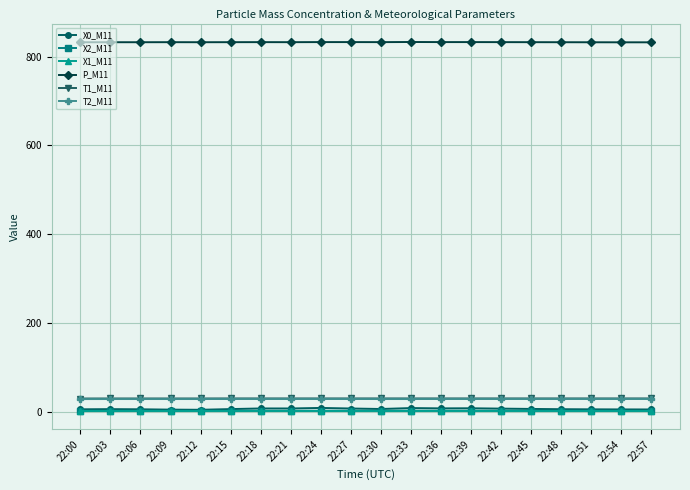

What is the greatest value displayed?

833.2